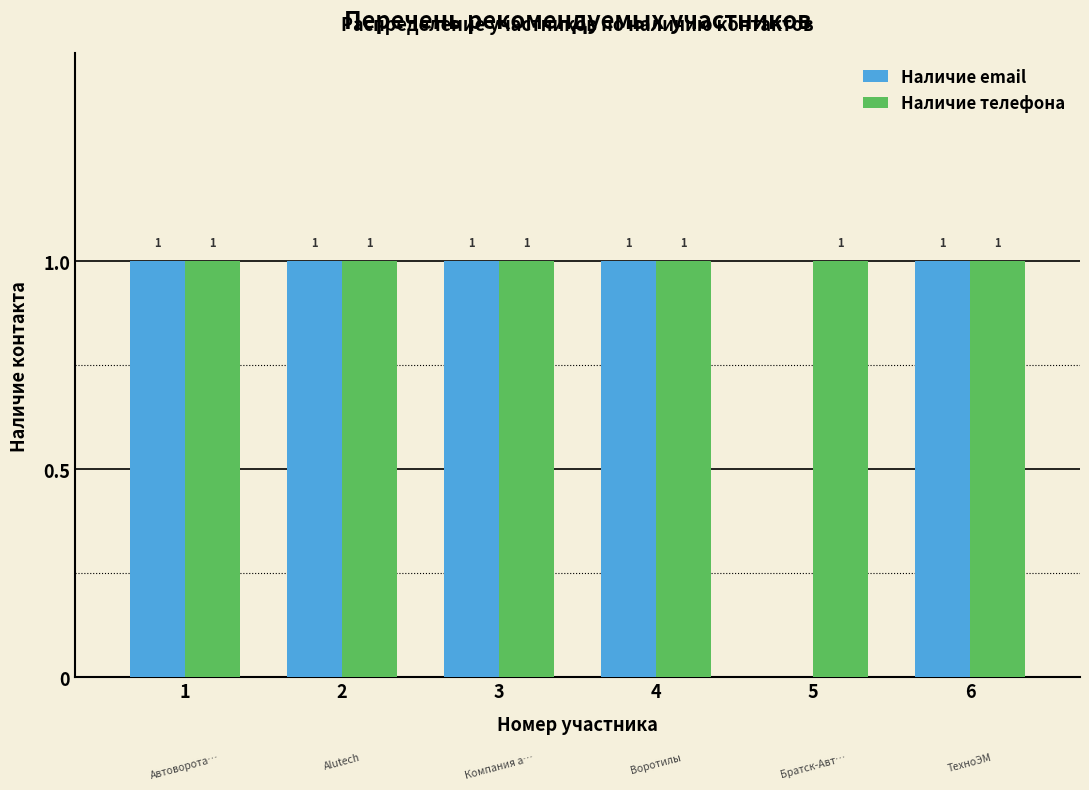

Reading left to right, transcribe all the data shown in this chart.

Наличие email: 1=1	2=1	3=1	4=1	5=0	6=1
Наличие телефона: 1=1	2=1	3=1	4=1	5=1	6=1